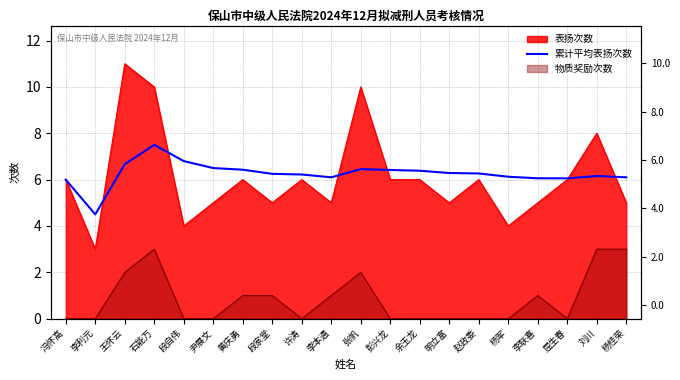

Which has a higher value, 赵政委 or 张帆?

张帆